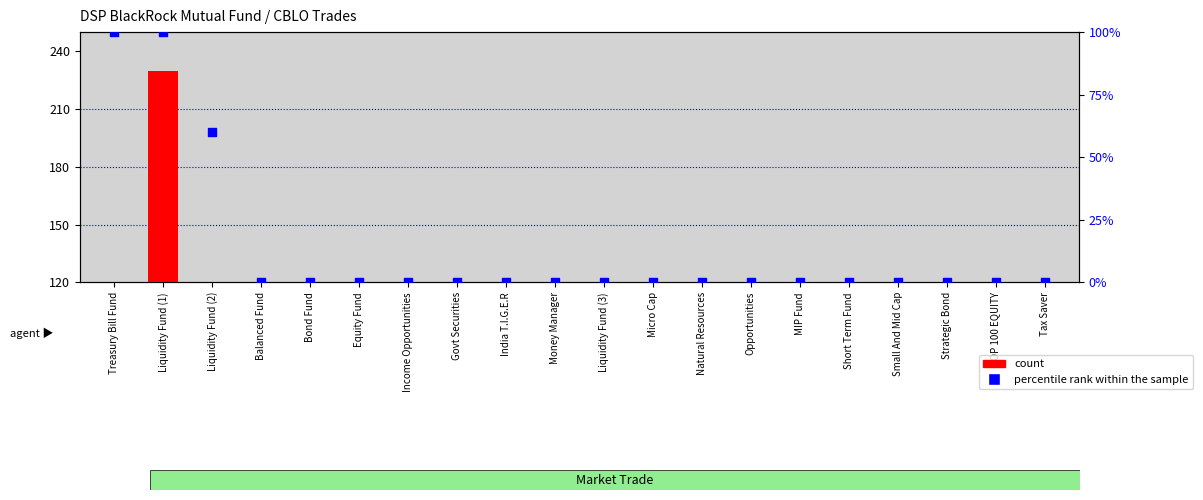

At which category is the sum across all series the highest?

Liquidity Fund (1)